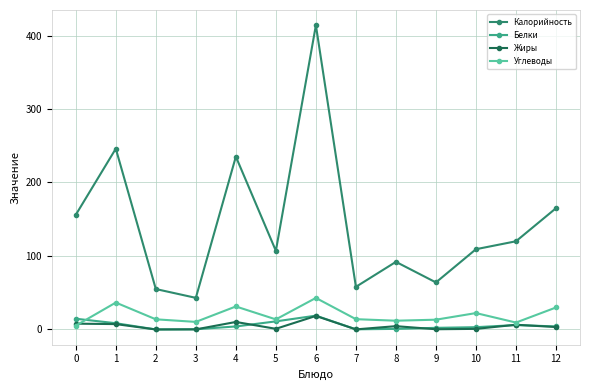

At which label does Углеводы first exceed 13?

1